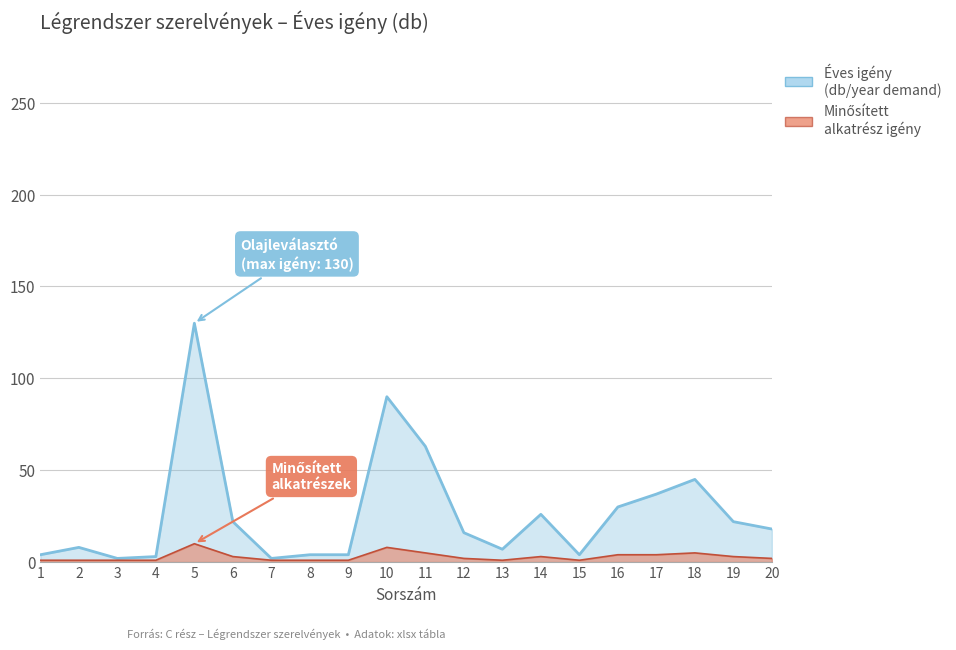

What is the ratio of the value at 18 to the value at 19?

2.0